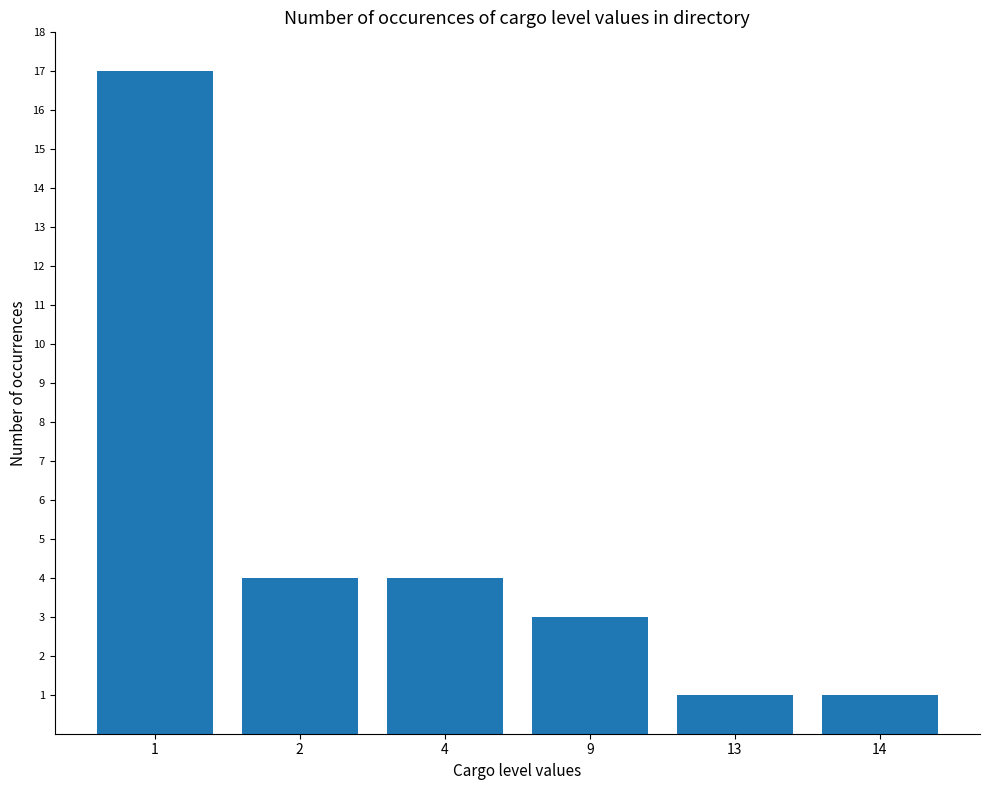

How many data points are less than 4?

3